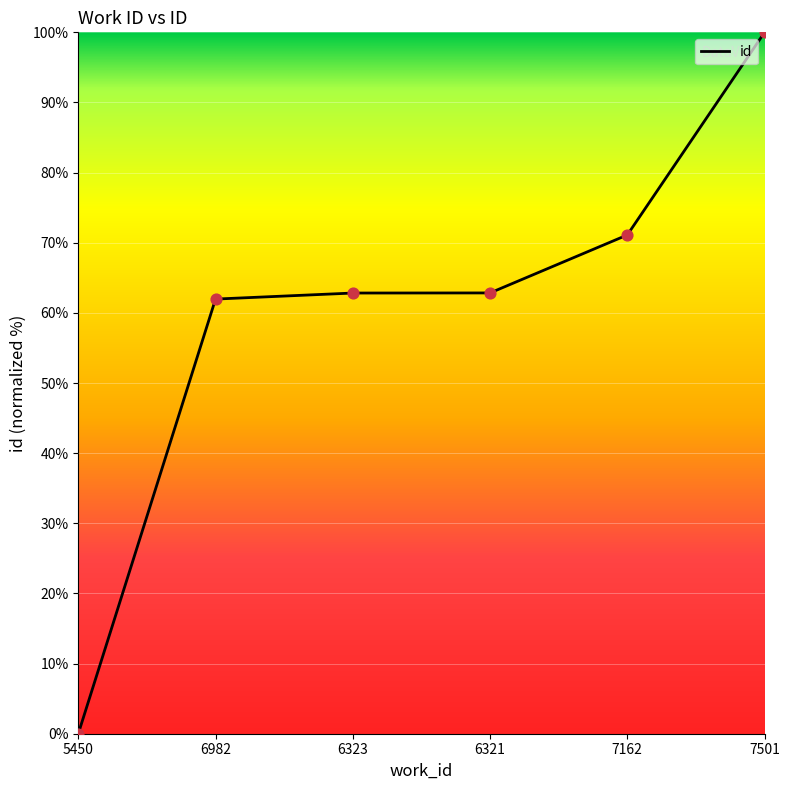

Approximately how many times larger is the value at 6323 compared to 6982?

1.0